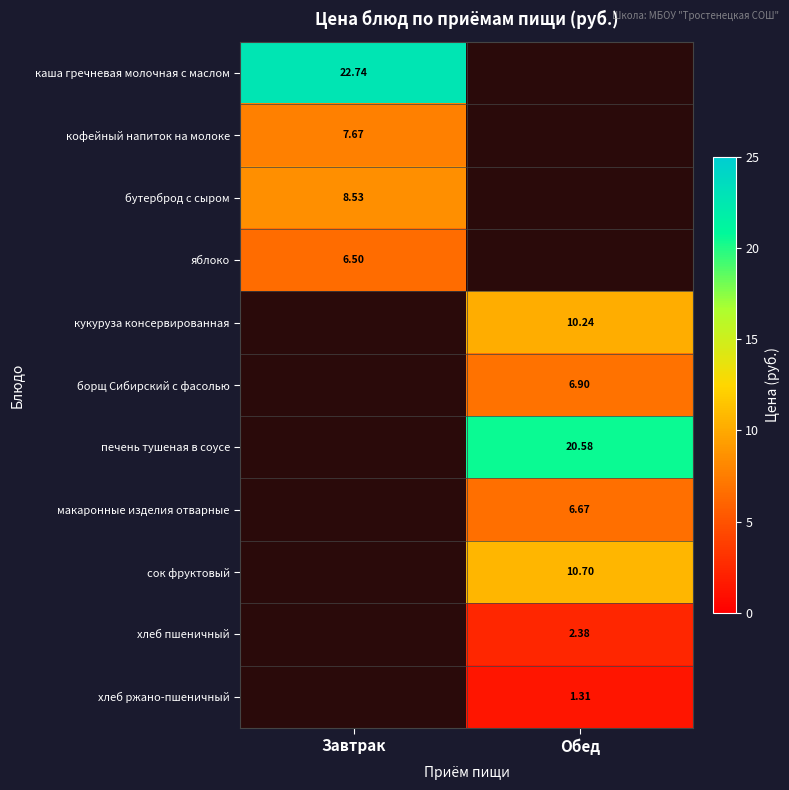

Which series has the widest spread of values?

каша гречневая молочная с маслом